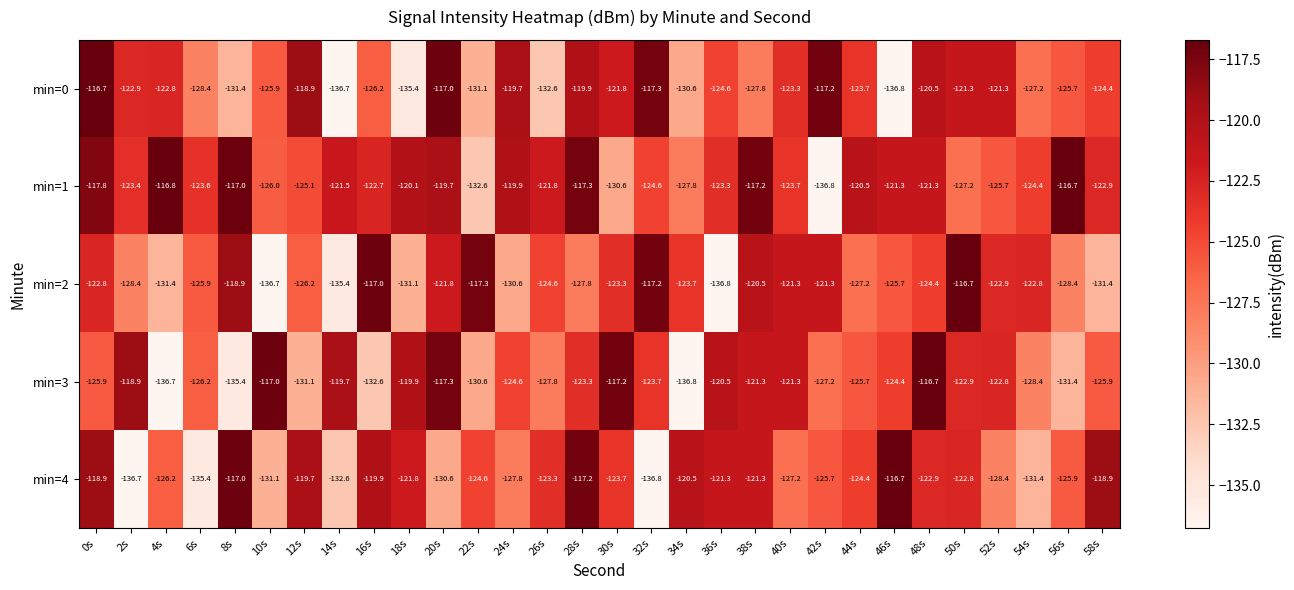

What value does the min=1 series have at 12s?

-125.1